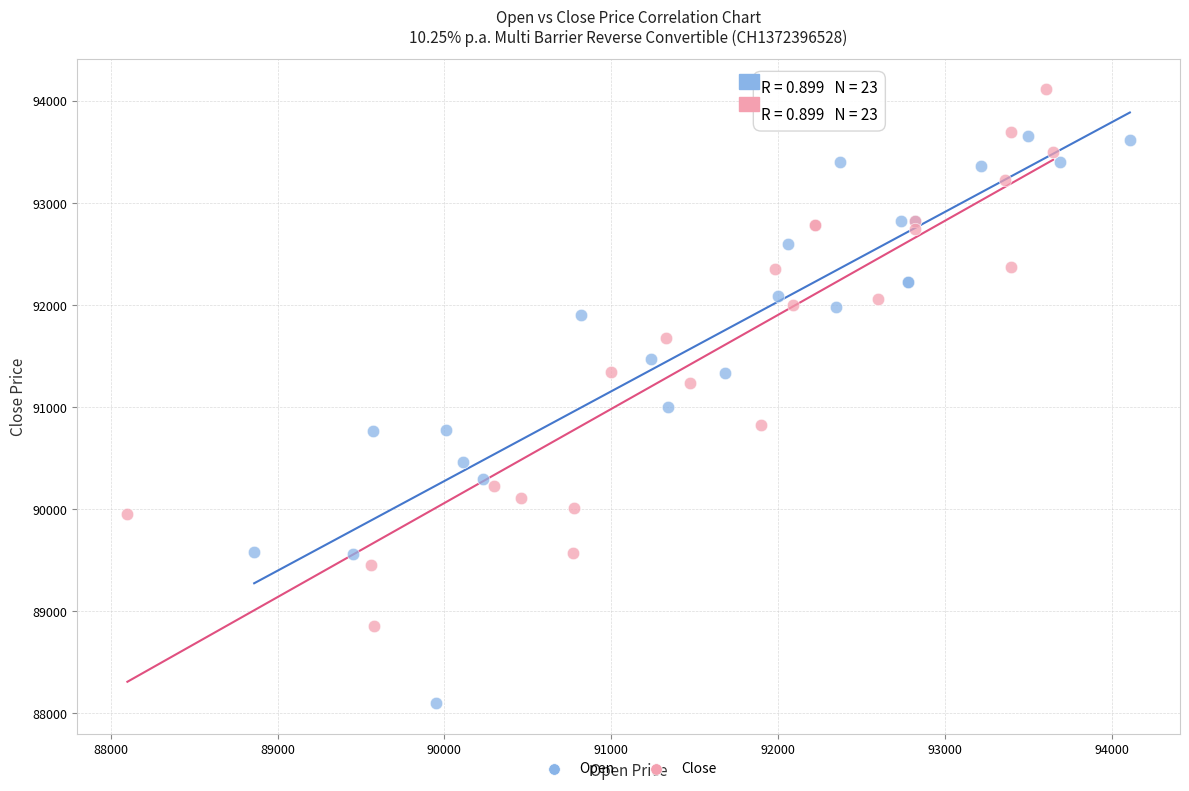

Which series contains the lowest Y value?

Open